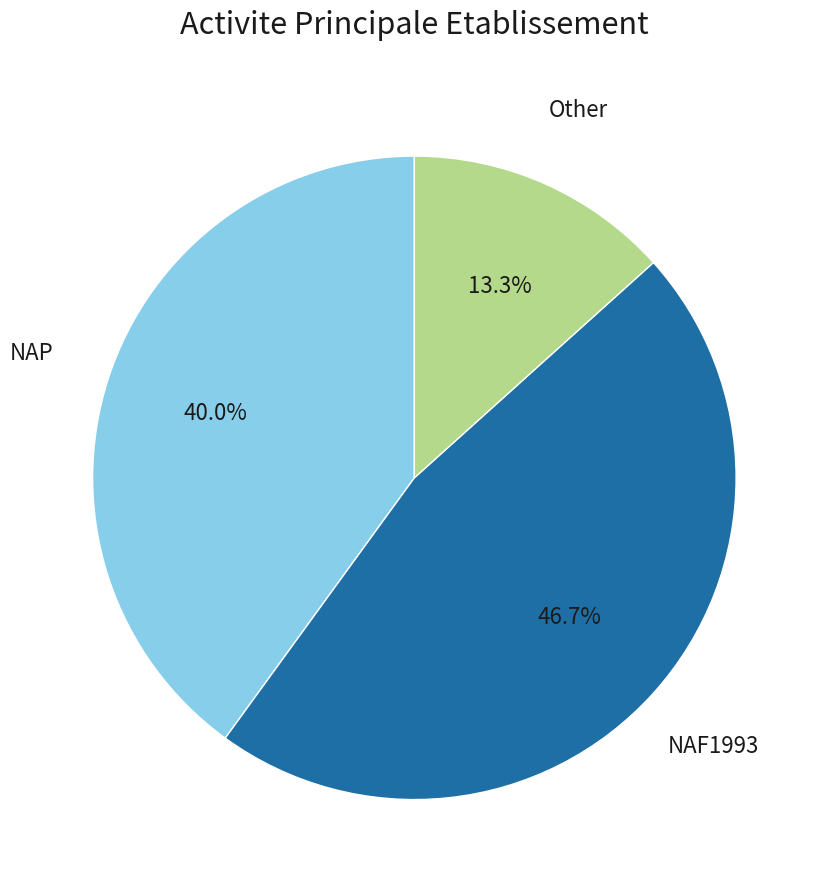

Which category has the smallest portion of the pie?

Other